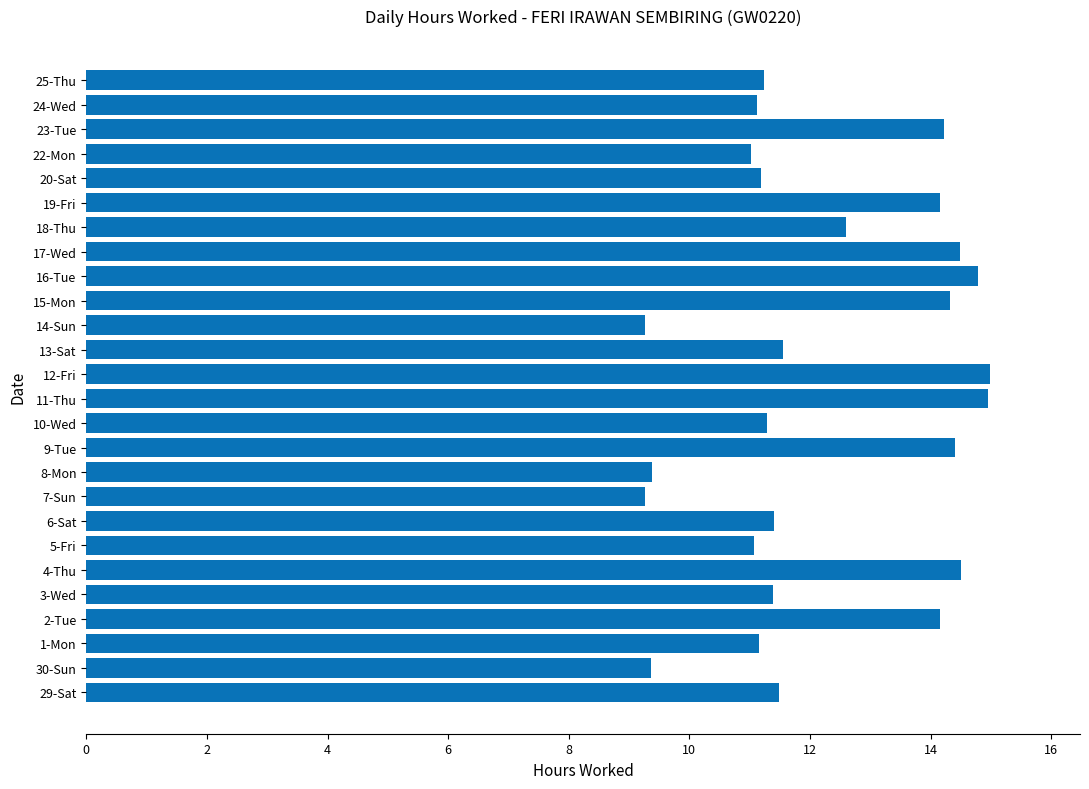

What is the ratio of the value at 15-Mon to the value at 1-Mon?

1.3